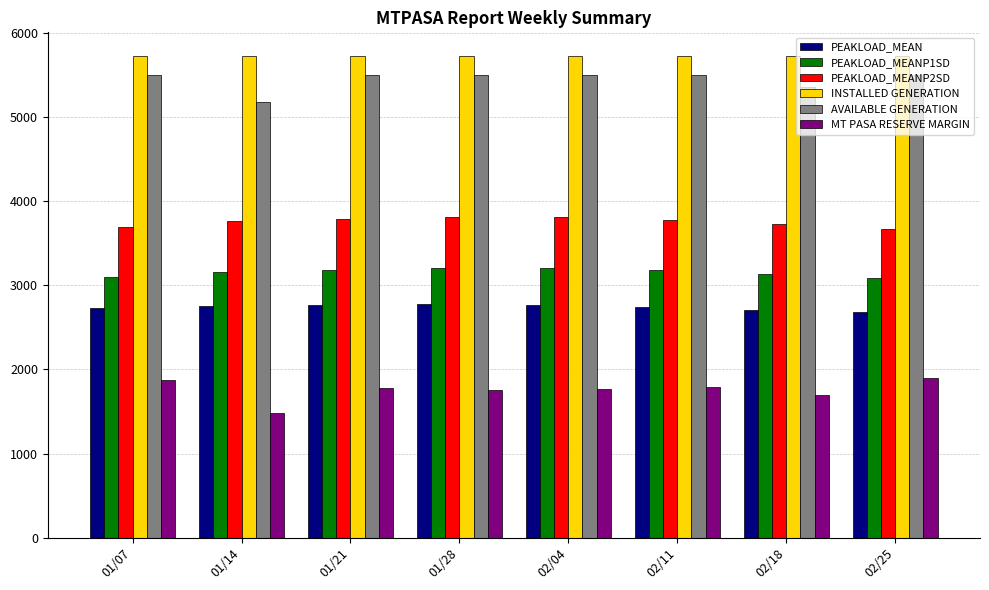

Is it true that AVAILABLE GENERATION equals 9456 at 02/25?

False